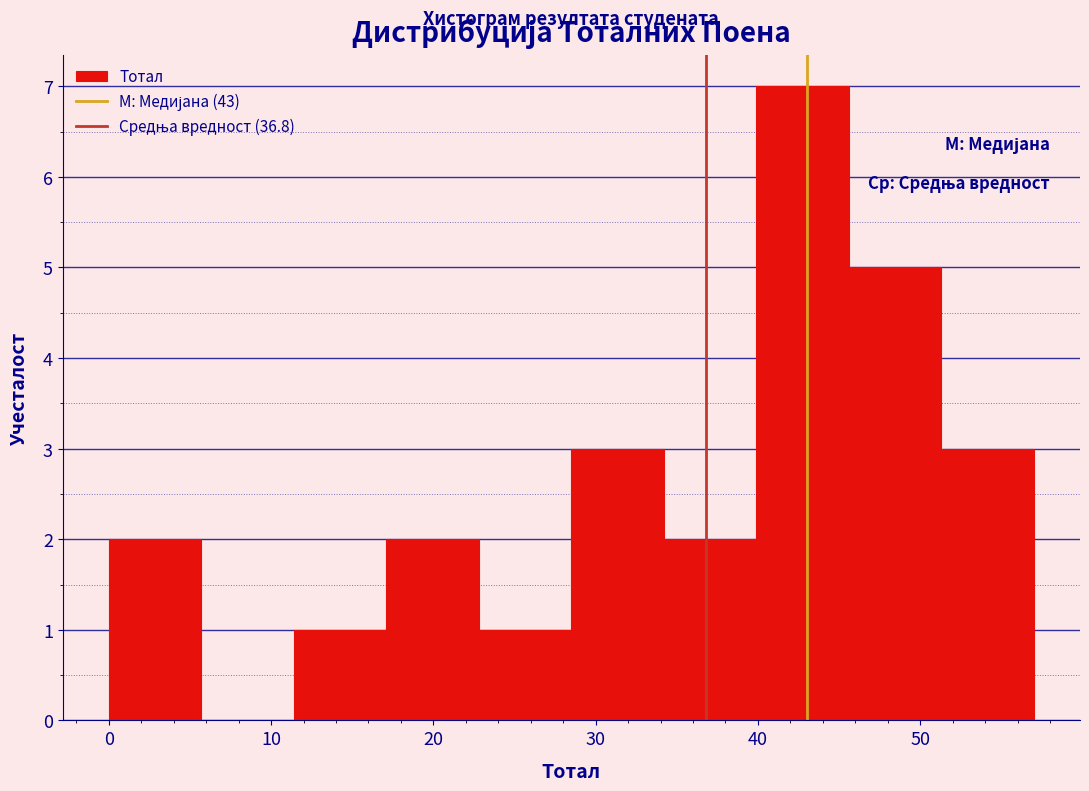

Which range on the x-axis has the tallest bar?

39.9 to 45.6